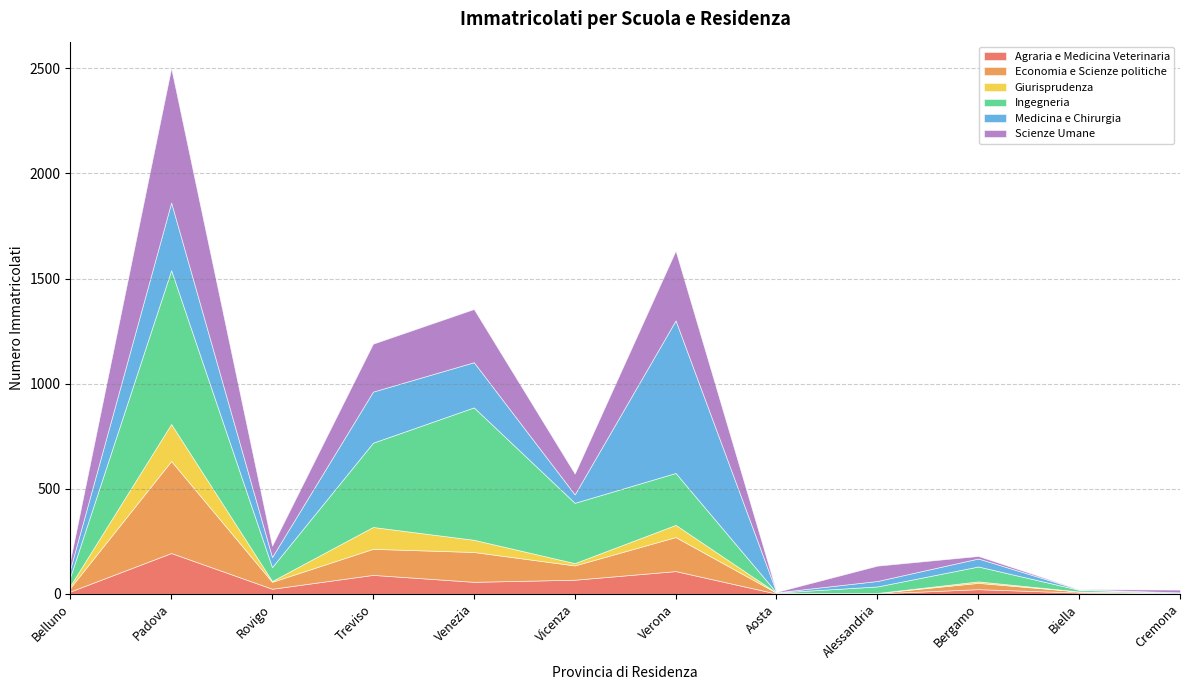

Which label corresponds to the largest value in the chart?

Padova